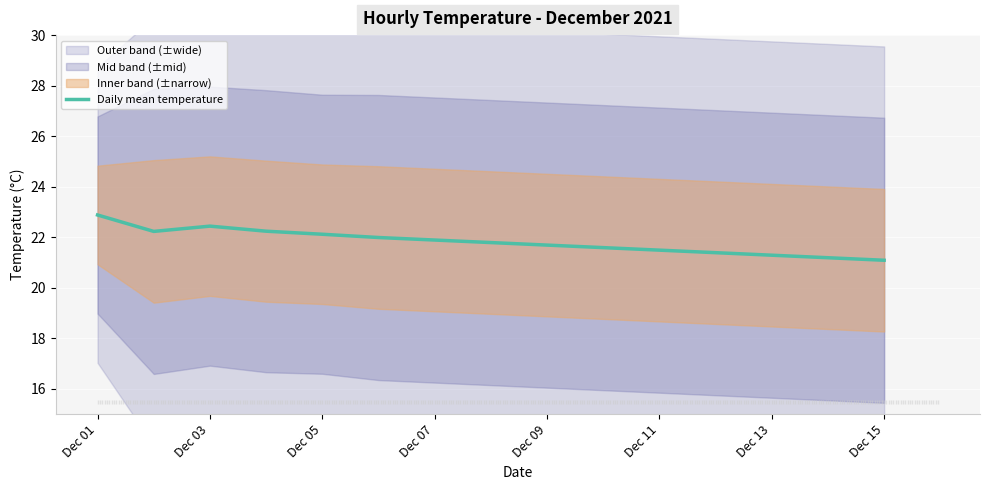

The value of Daily mean temperature at Dec 09 is 21.7. True or false?

True